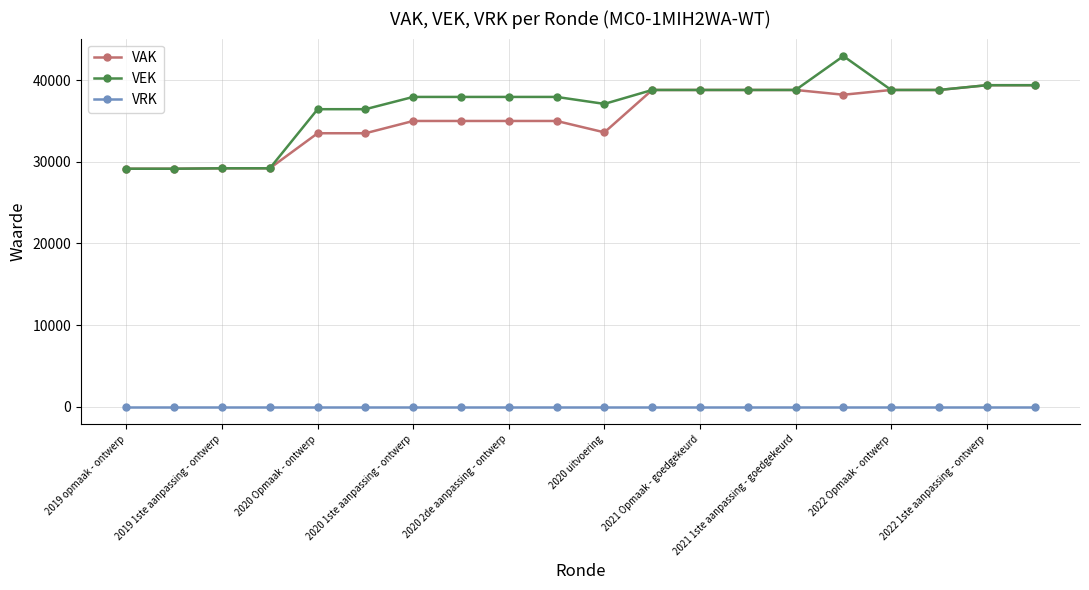

What are all the series names shown in the legend?

VAK, VEK, VRK